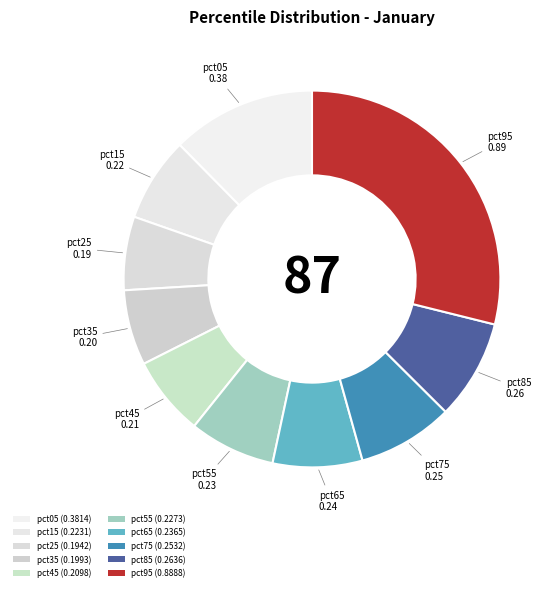

How many slices are in this pie chart?

10